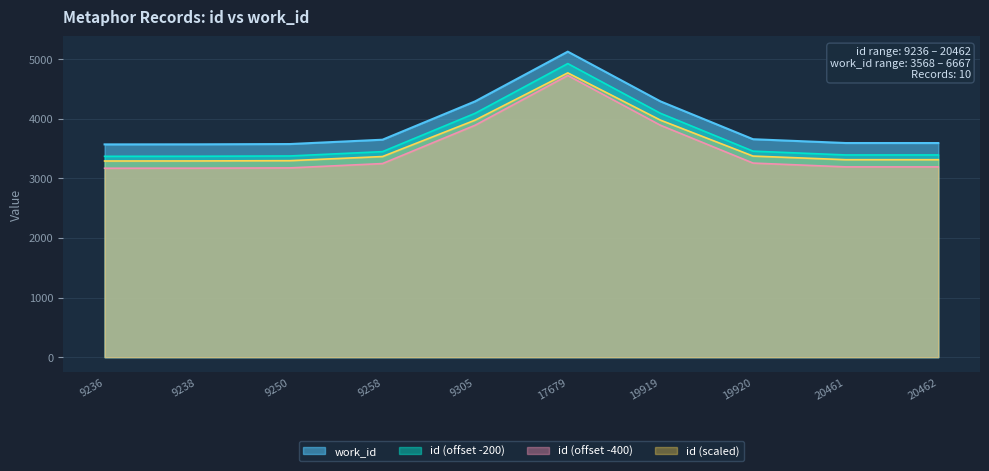

True or false: there are more than 1 points higher than both neighbors.

False